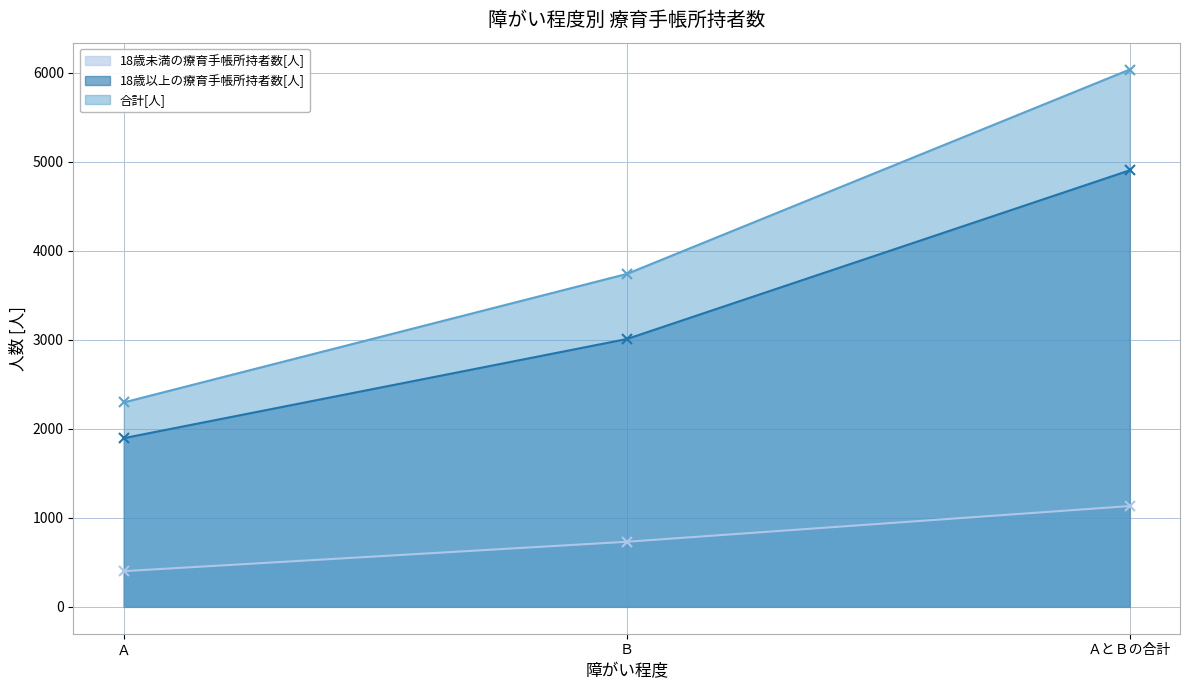

At which label is 18歳以上の療育手帳所持者数[人] closest to 3399?

Ｂ